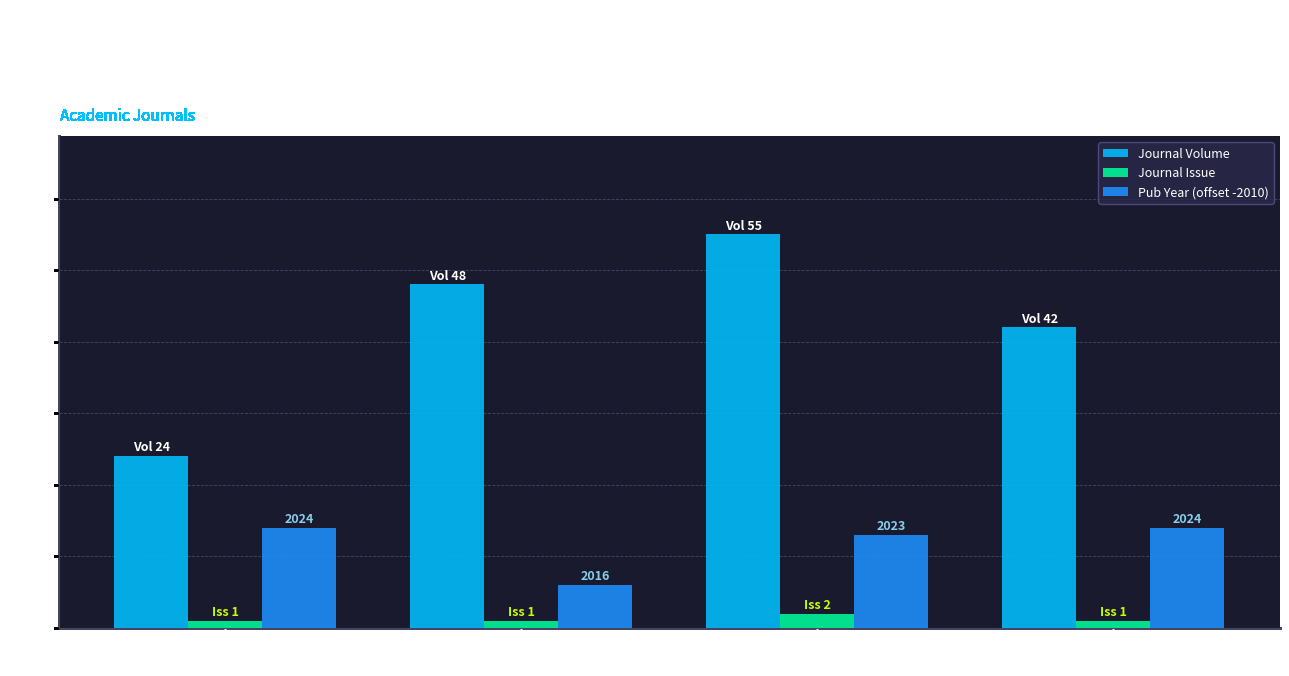

What is the difference between the highest and lowest values at World Journal
of Urology?

41